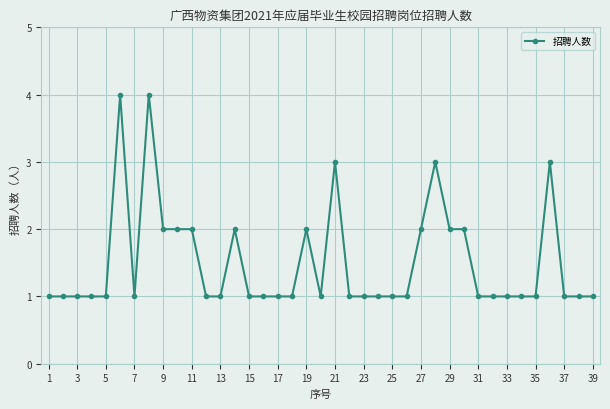

What is the value of the 16th point from the left?

1